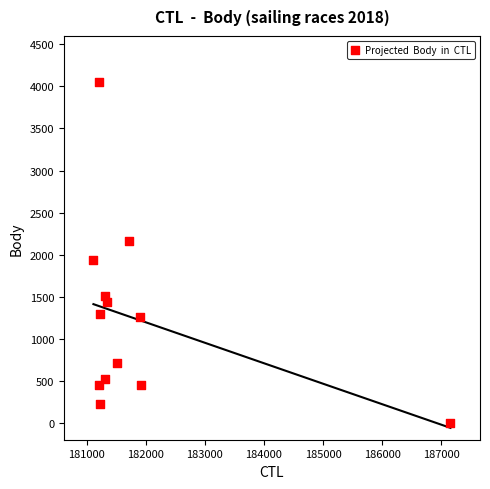

What is the range of Y values (max minus min)?

4047